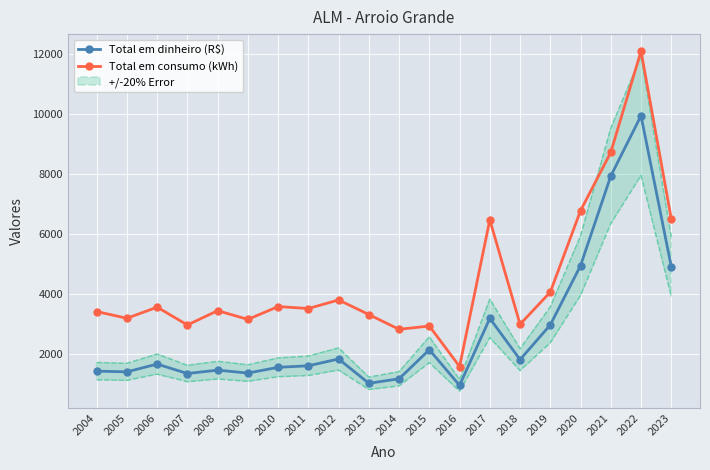

How many values in the Total em consumo (kWh) series exceed 3524?

9